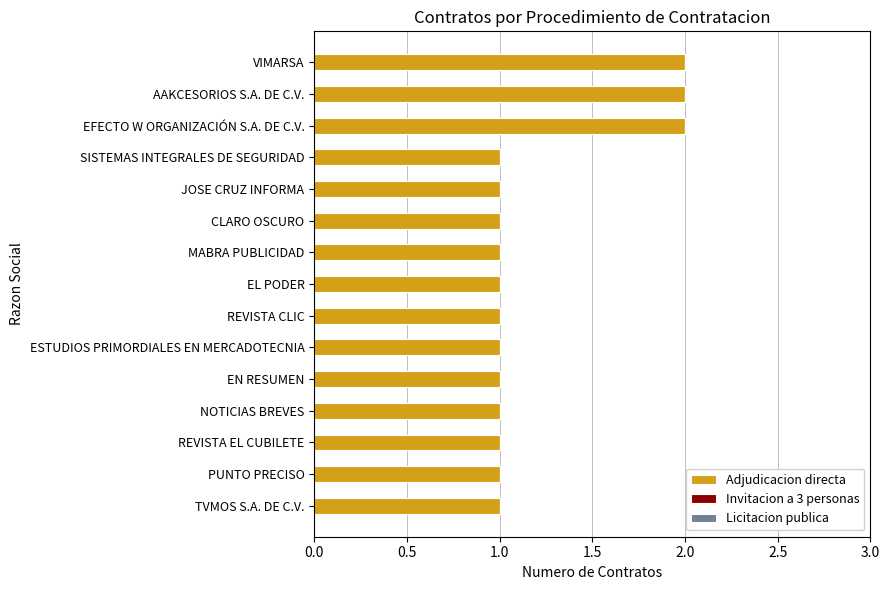

What is the sum of all values?

18